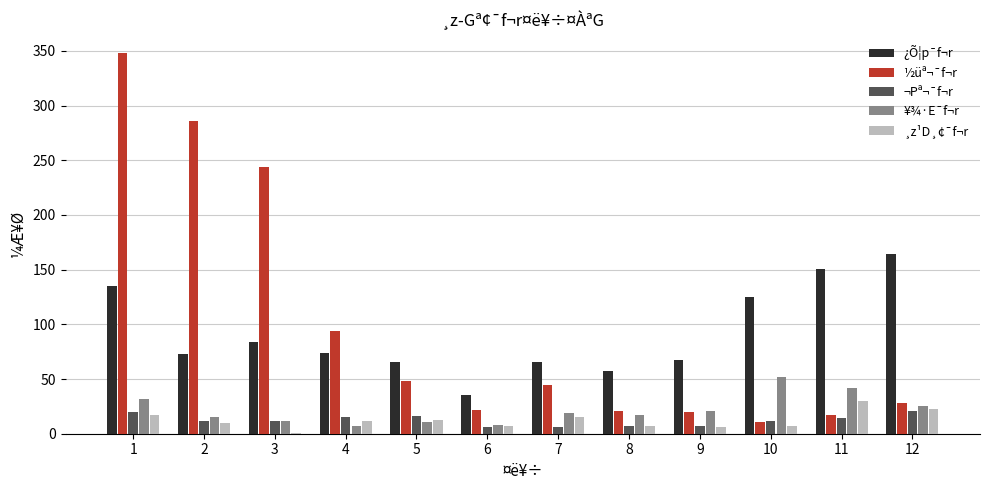

What are all the series names shown in the legend?

¿Õ¦p¯f¬r, ½üª¬¯f¬r, ¬Pª¬¯f¬r, ¥¾·E¯f¬r, ¸z¹D¸¢¯f¬r